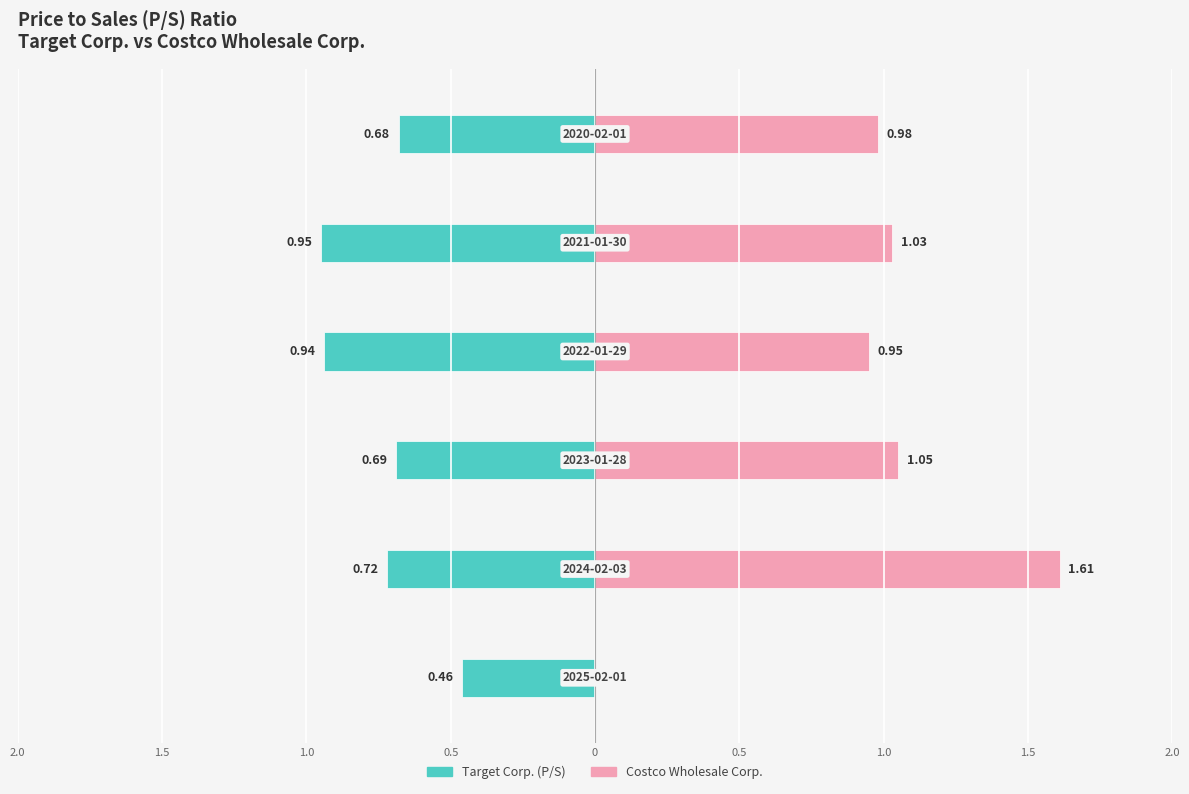

What is the difference between the maximum and minimum values in the Target Corp. (P/S) series?

0.5